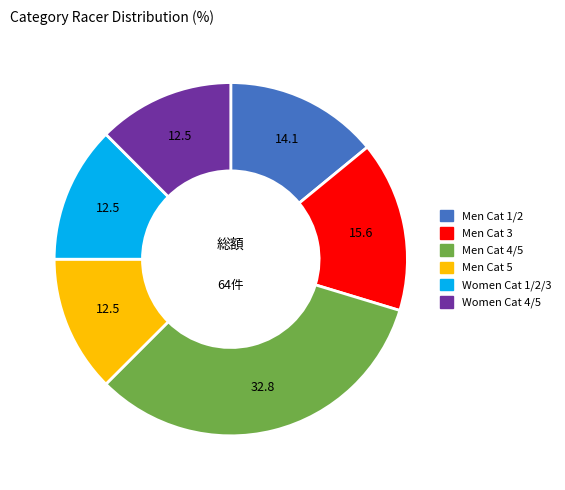

Is there any slice that represents more than half of the pie?

No